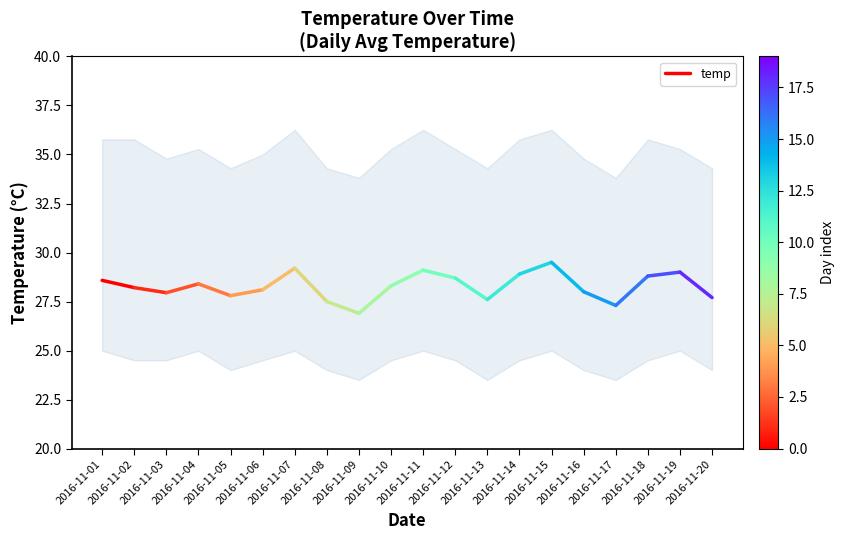

How many values are between 28 and 29?

2